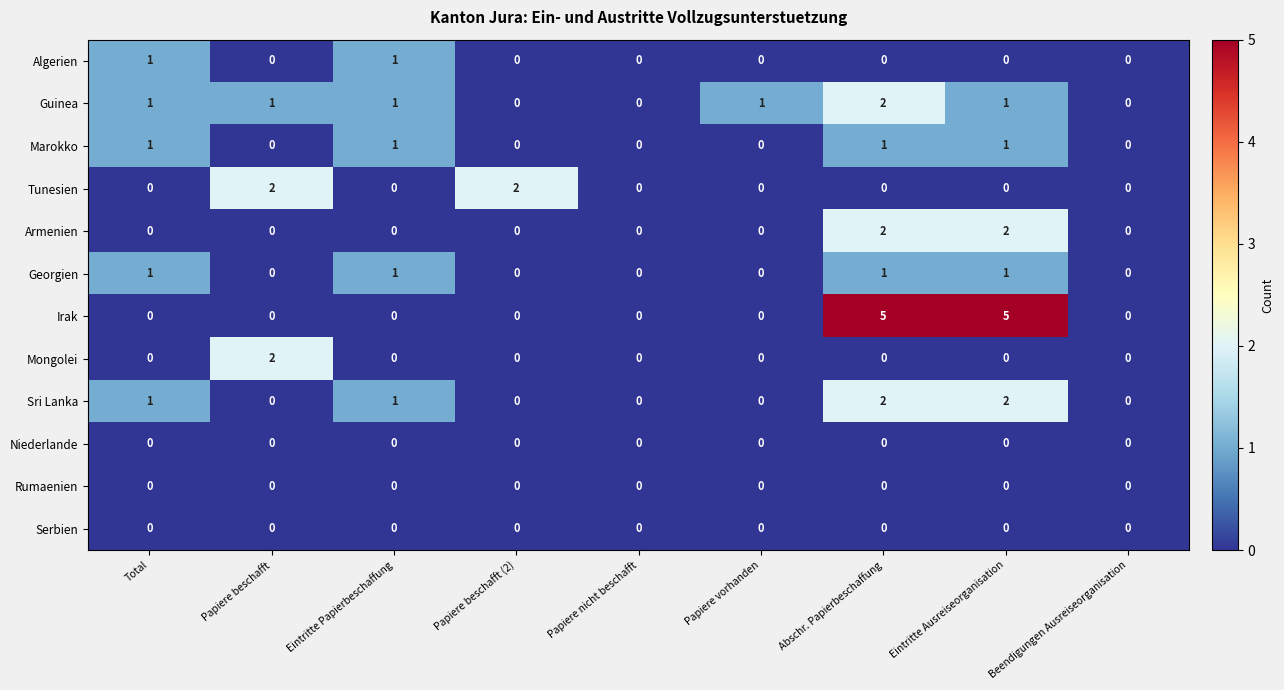

At how many categories does at least one series exceed 3?

2